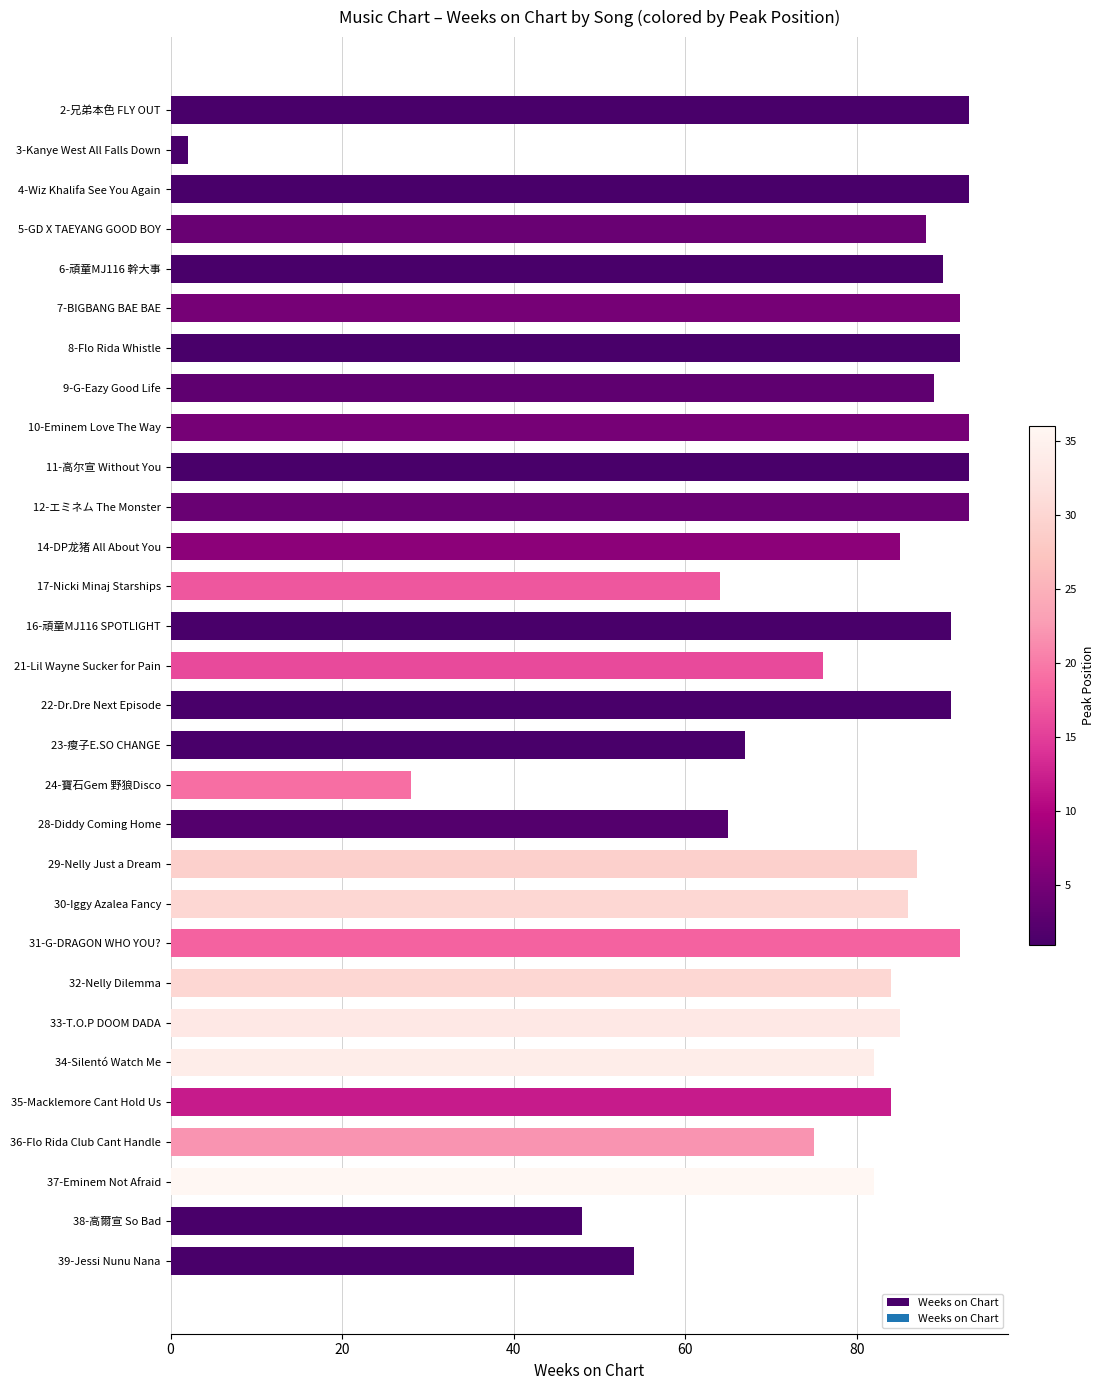

How many categories are shown in the chart?

30